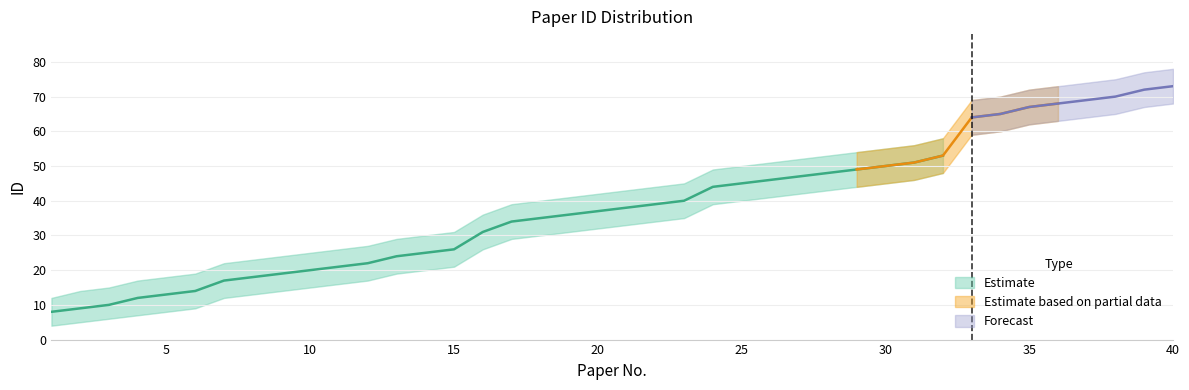

What is the maximum value for ID_lower?

68